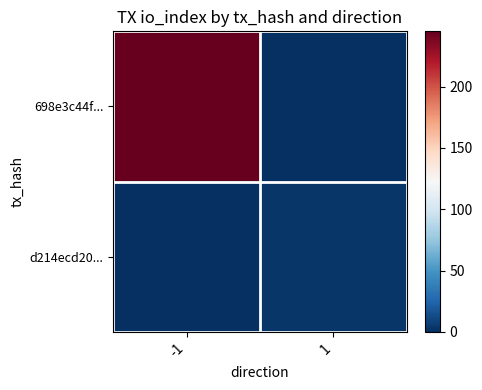

Between -1 and 1, which series saw the biggest shift?

698e3c44f...